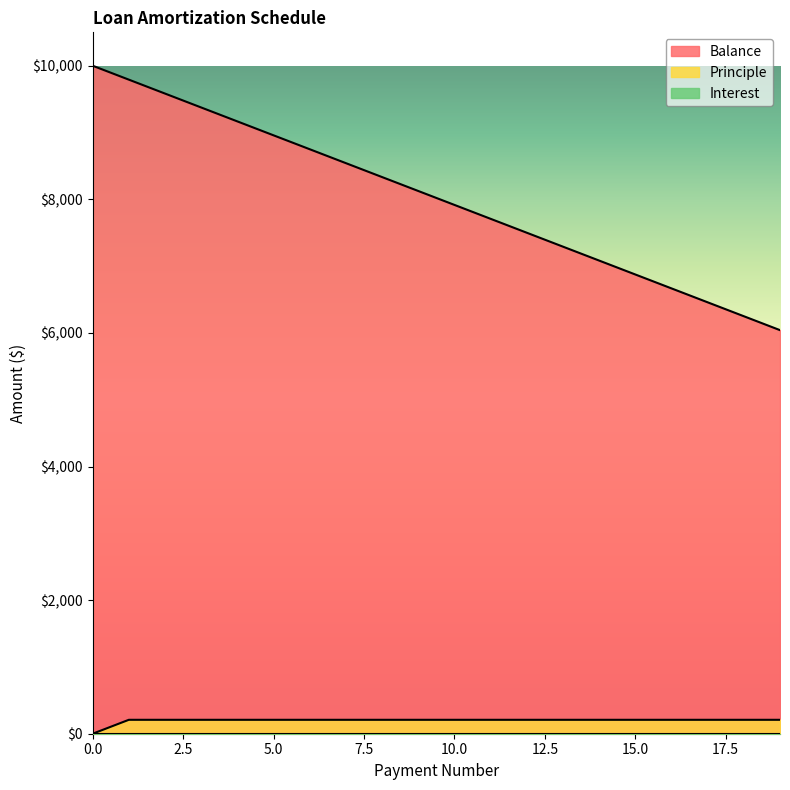

Count the number of data series in this chart.

3